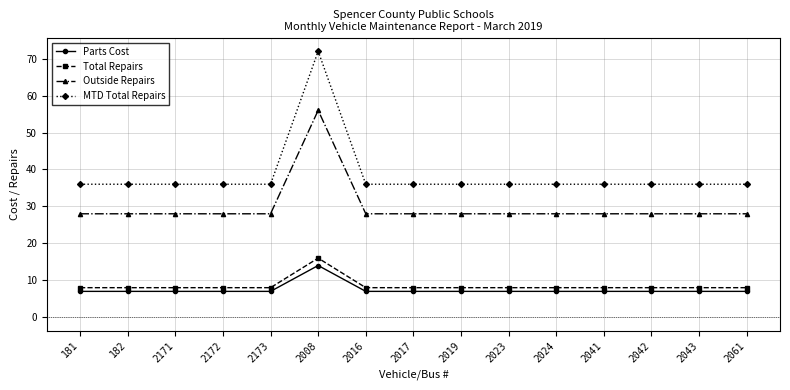

True or false: Outside Repairs and MTD Total Repairs intersect in this chart.

False